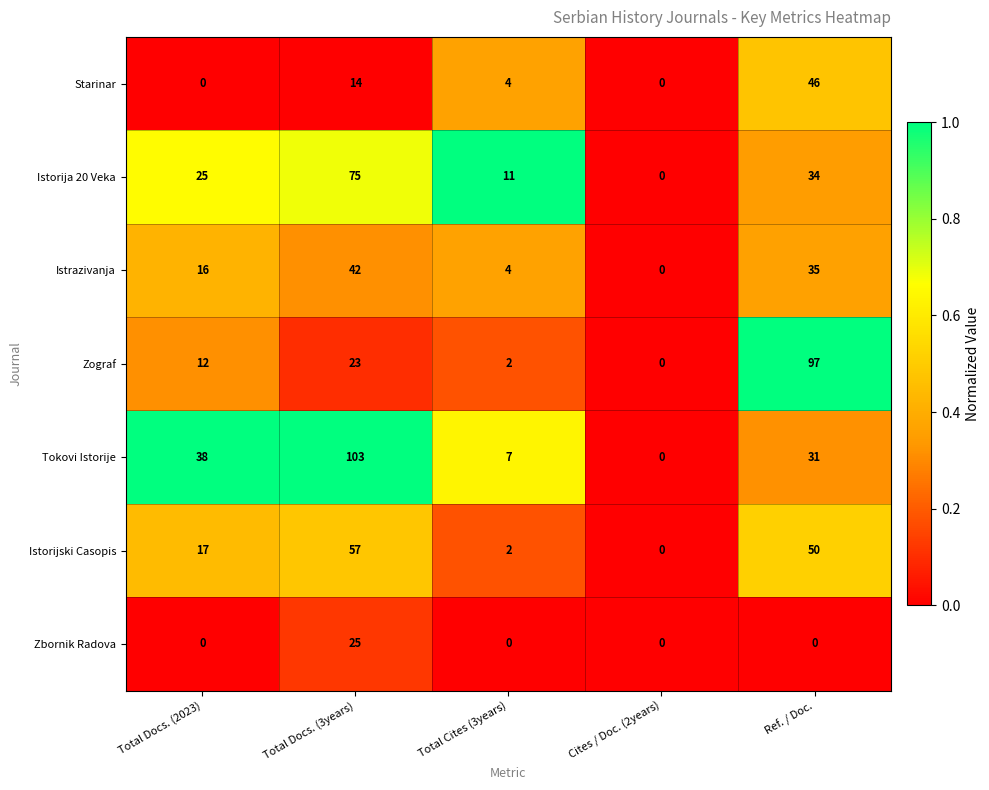

Count the number of categories in the chart.

5